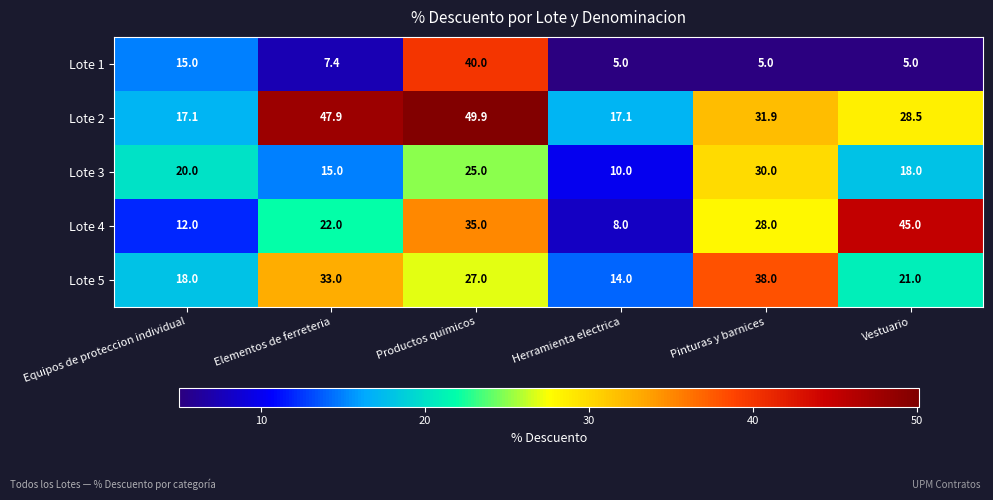

True or false: Lote 2 has a value of 28.5 at Vestuario.

True